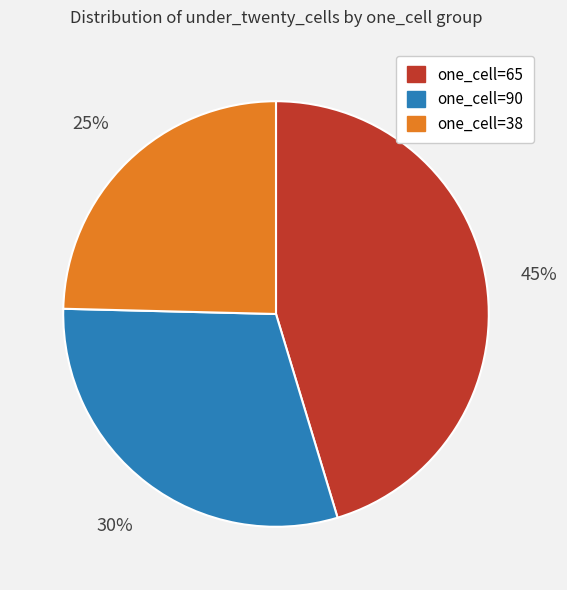

Count the number of slices in the pie.

3